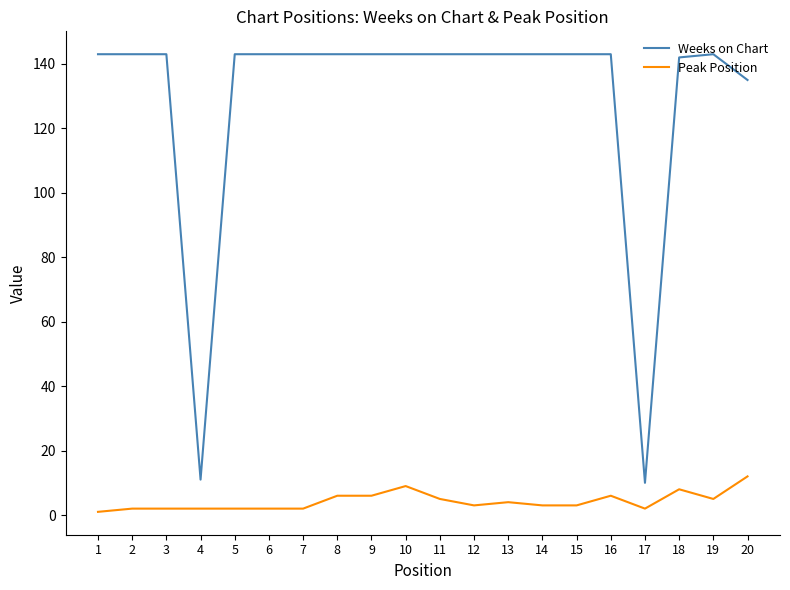

True or false: Weeks on Chart and Peak Position cross at least once.

False